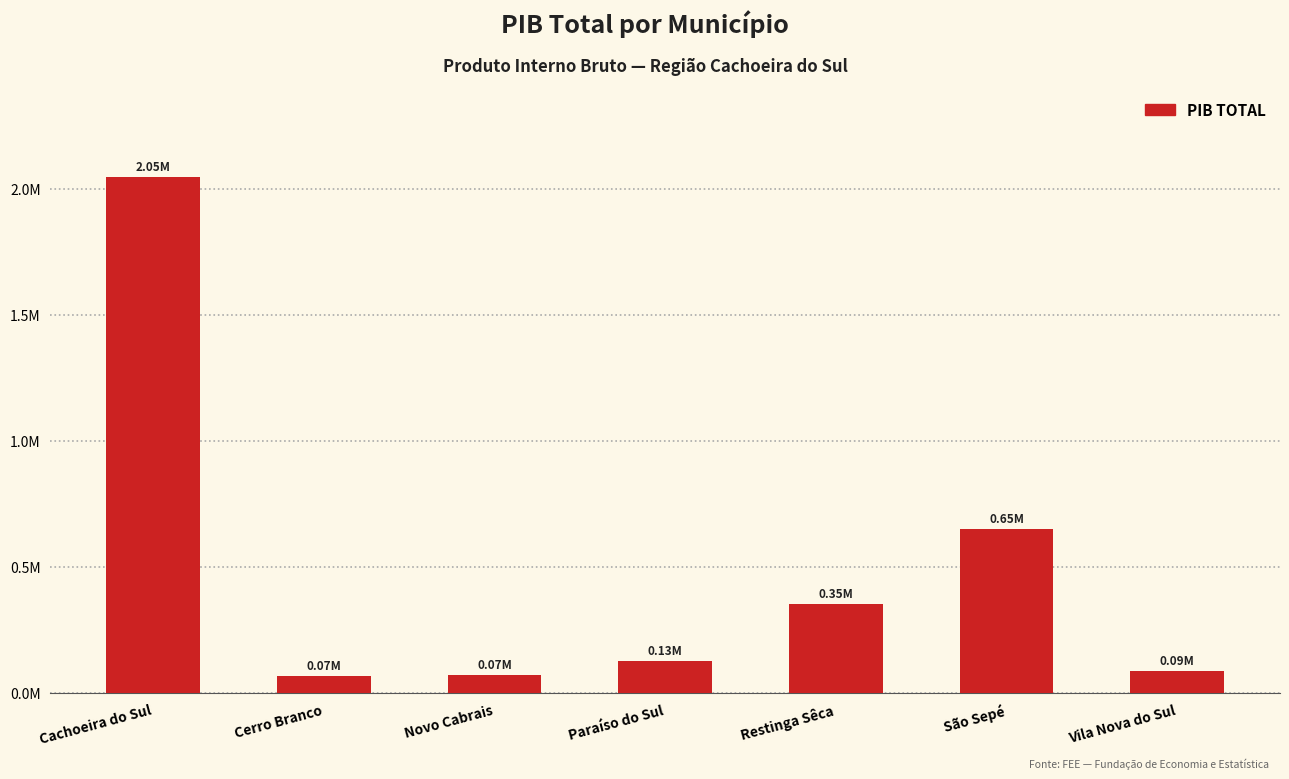

The value at Cerro Branco is 66429.4. True or false?

True